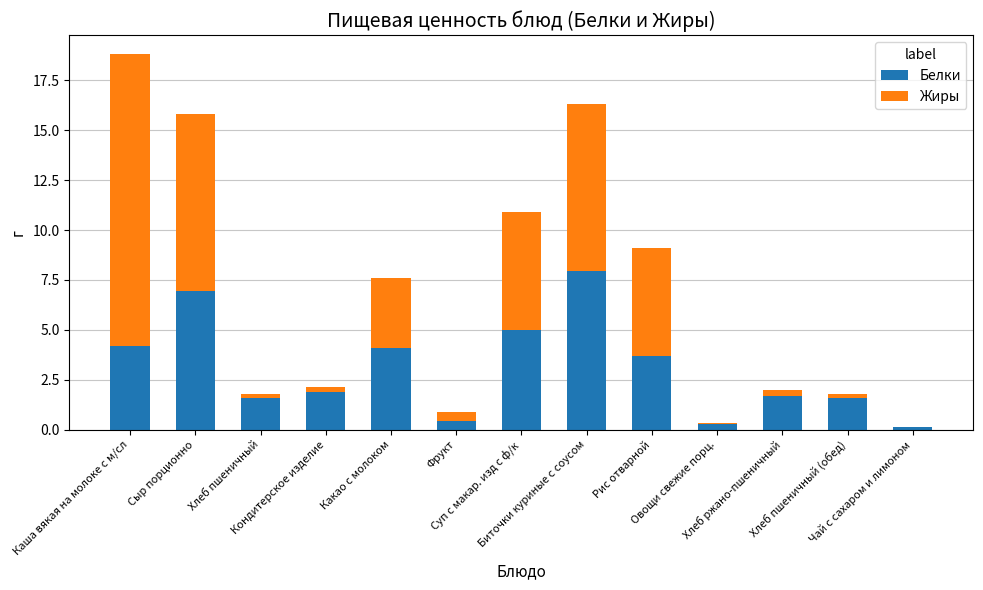

What is the maximum value for Белки?

8.0